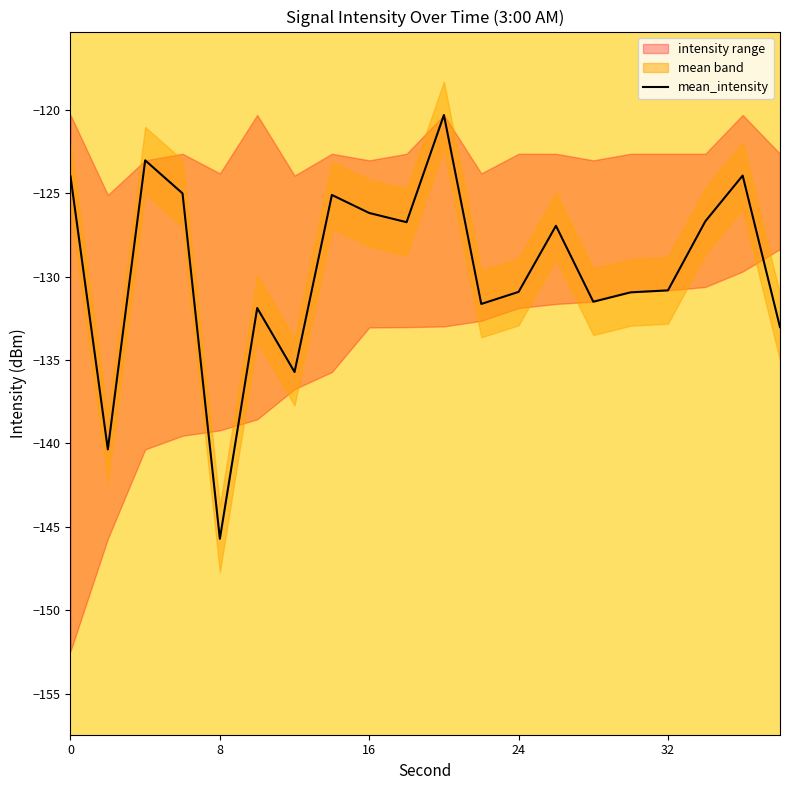

True or false: mean_intensity has a value of -182.3 at 32.

False